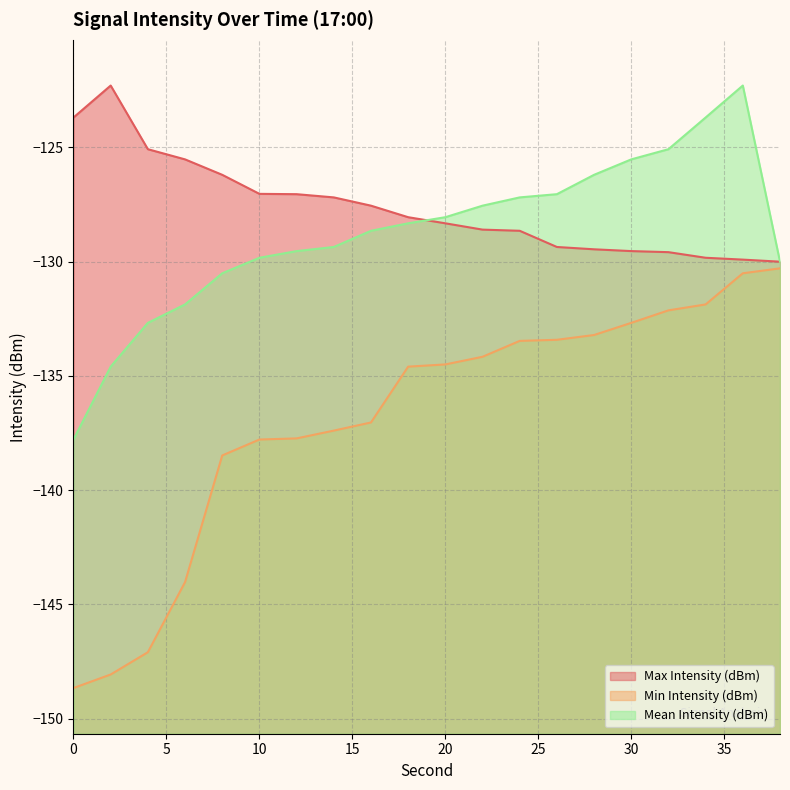

Rank the series by their maximum value, from lowest to highest.

Min Intensity (dBm), Max Intensity (dBm), Mean Intensity (dBm)